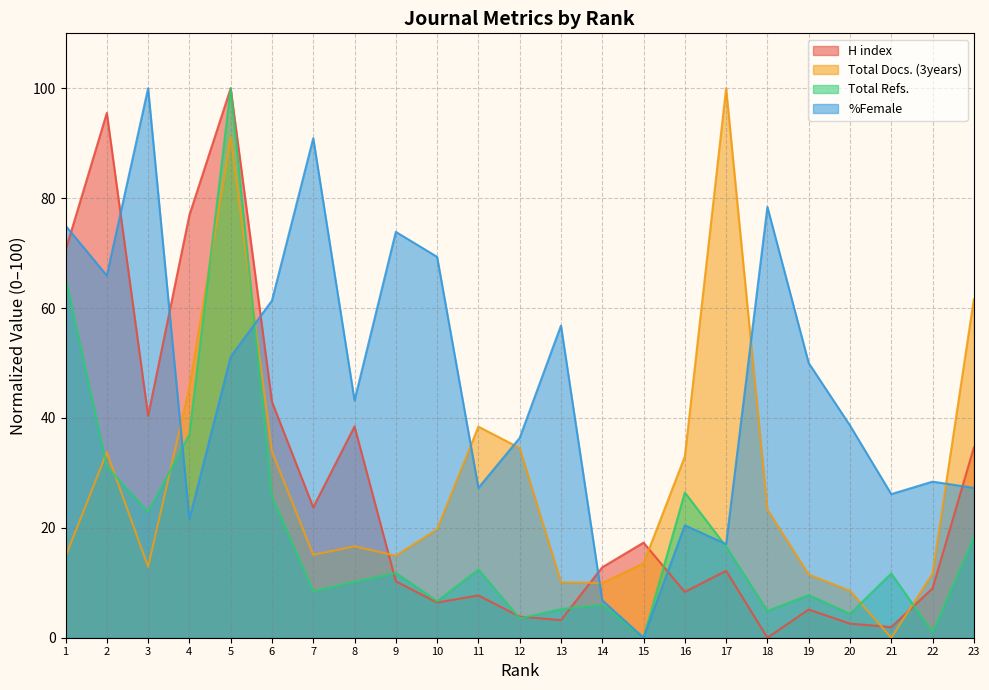

How many data points in %Female are less than 43?

11